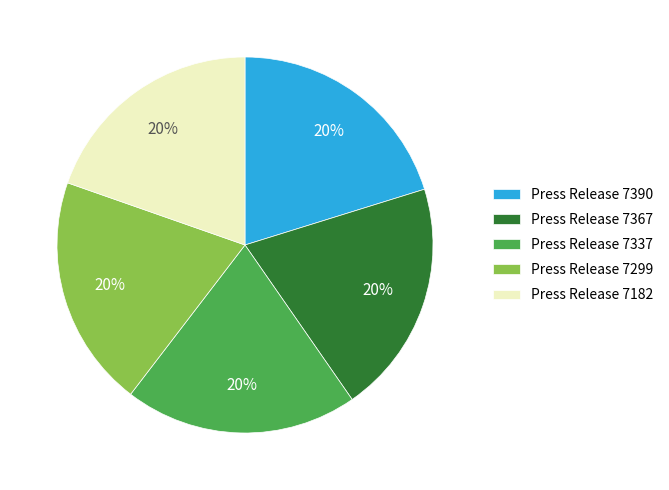

The Press Release 7299 slice represents 20% of the pie. True or false?

True